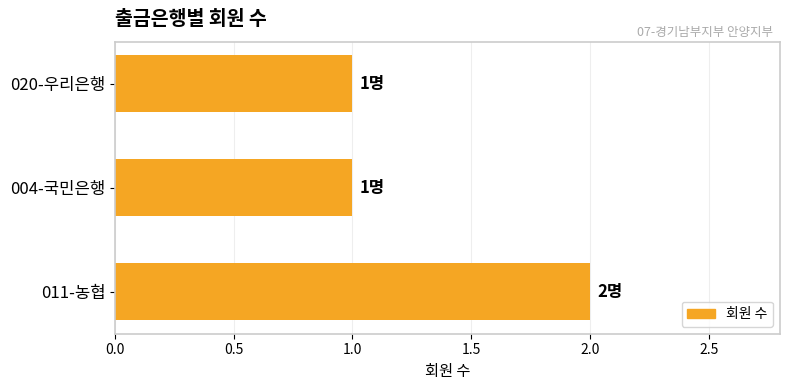

Is it true that the value at 004-국민은행 is 2?

False